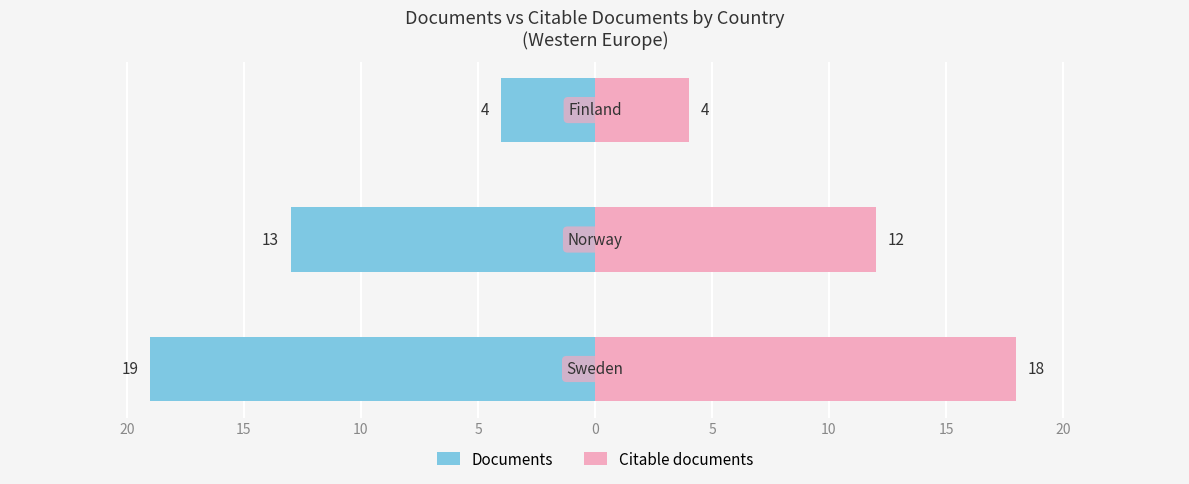

Is the value of Citable documents at 10 greater than the value of Documents at 15?

Yes